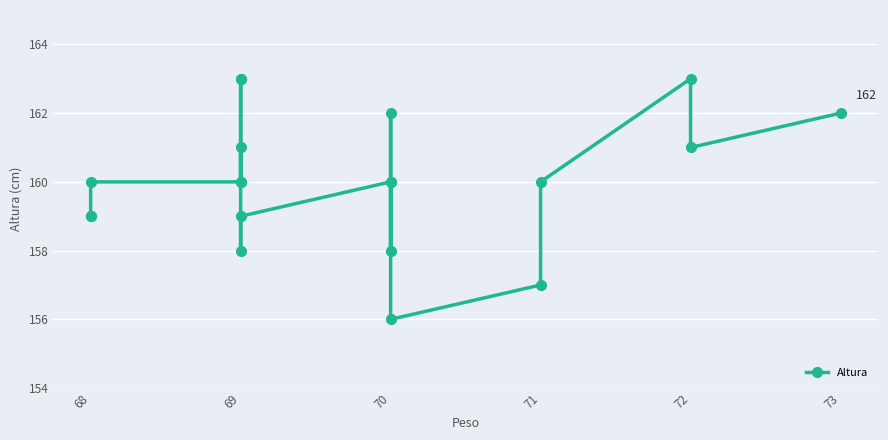

What is the value of the 11th point from the left?

160